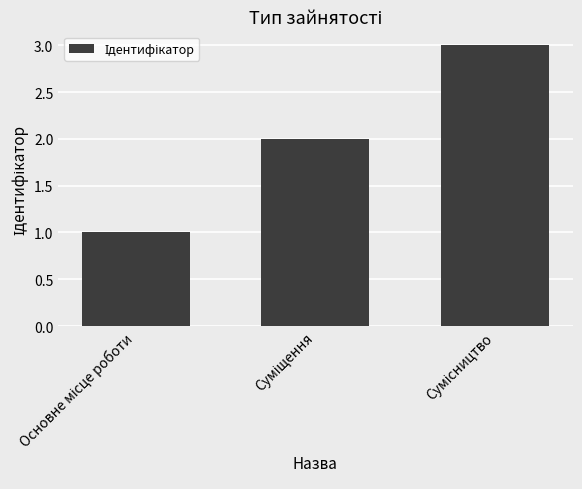

What is the greatest value displayed?

3